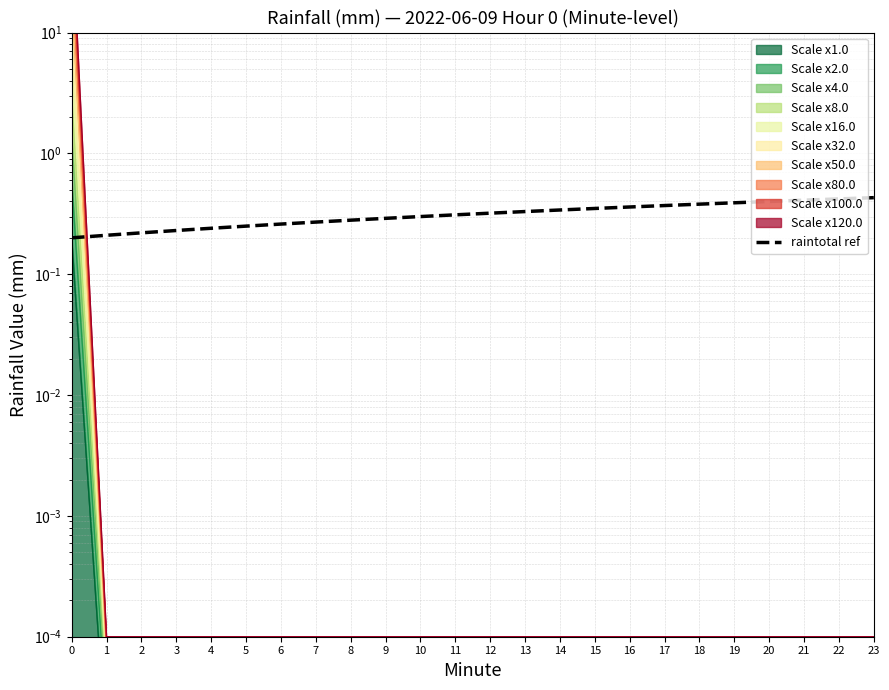

Which has a higher value, 4 or 11?

11